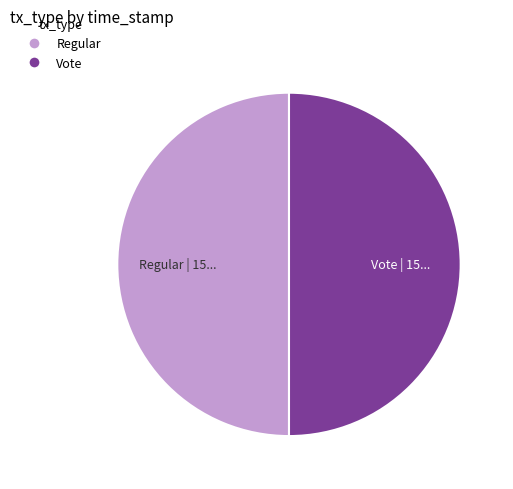

Is it true that Vote is 50% of the pie?

True